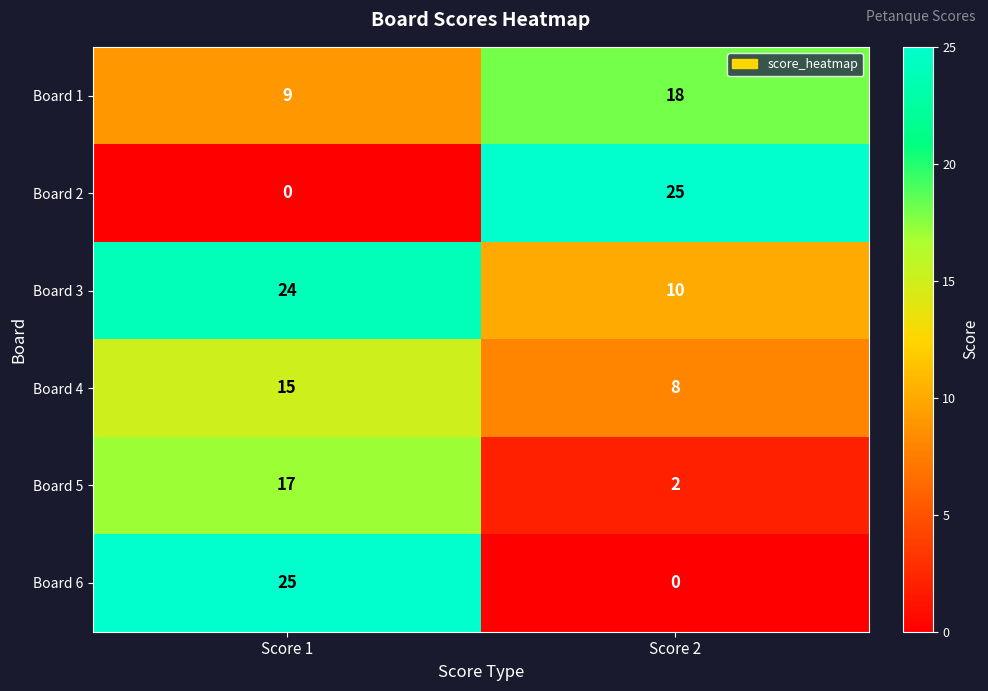

The Board 1 series shows 18 at Score 2. True or false?

True